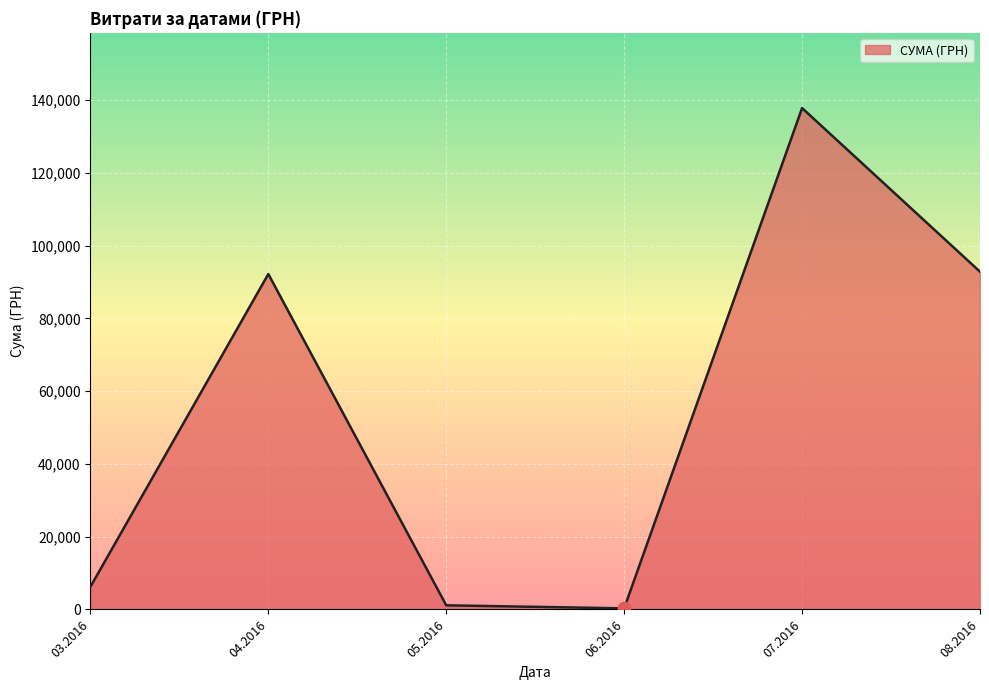

What is the change in value from 07.2016 to 08.2016?

-44986.3